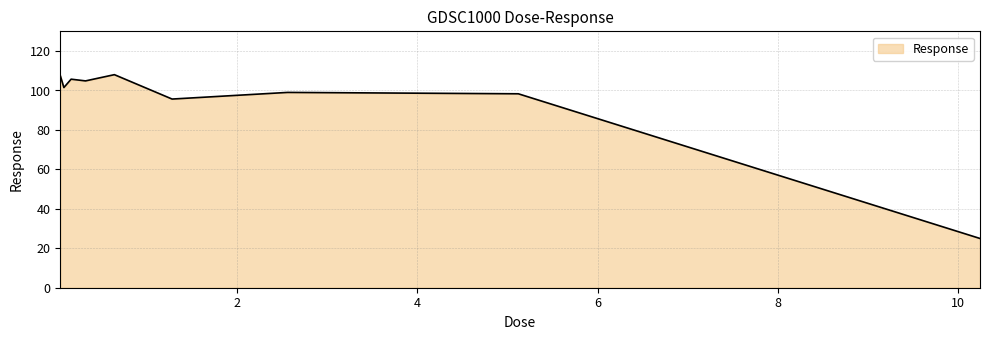

What is the difference between the maximum and minimum values?

83.1